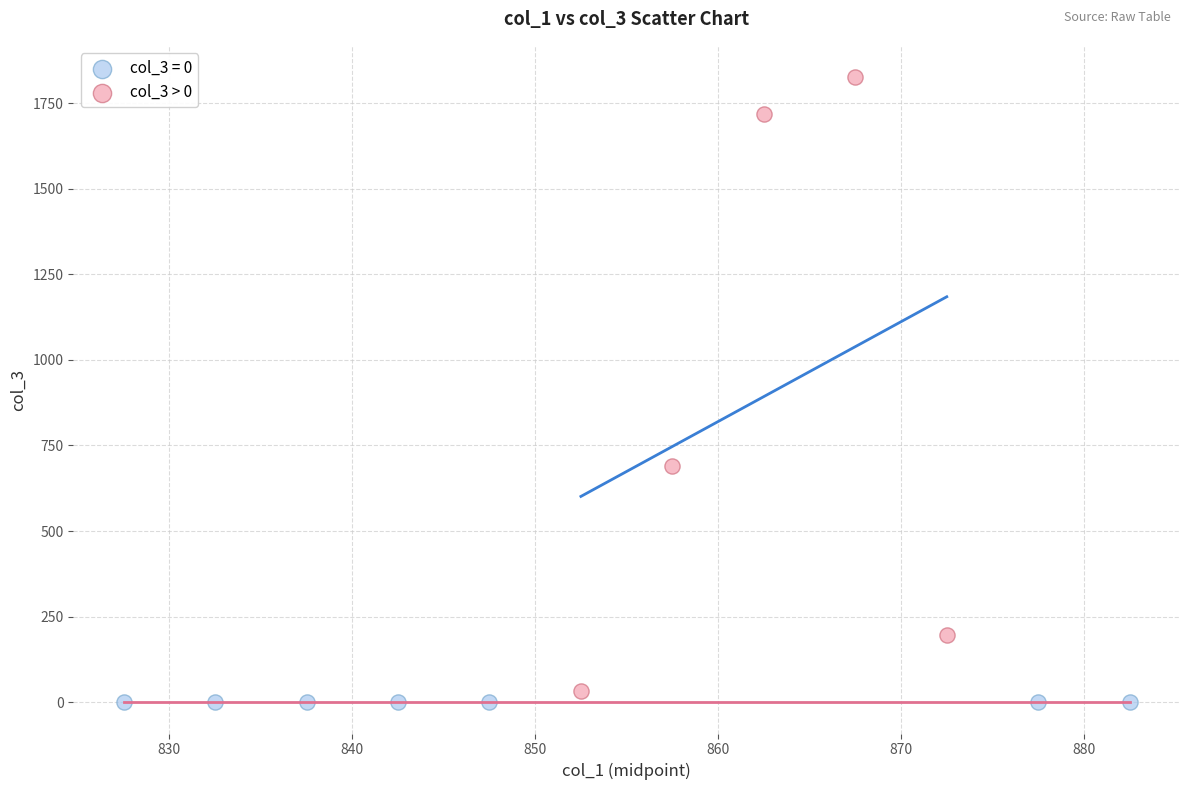

Which series reaches the maximum Y coordinate?

col_3 > 0